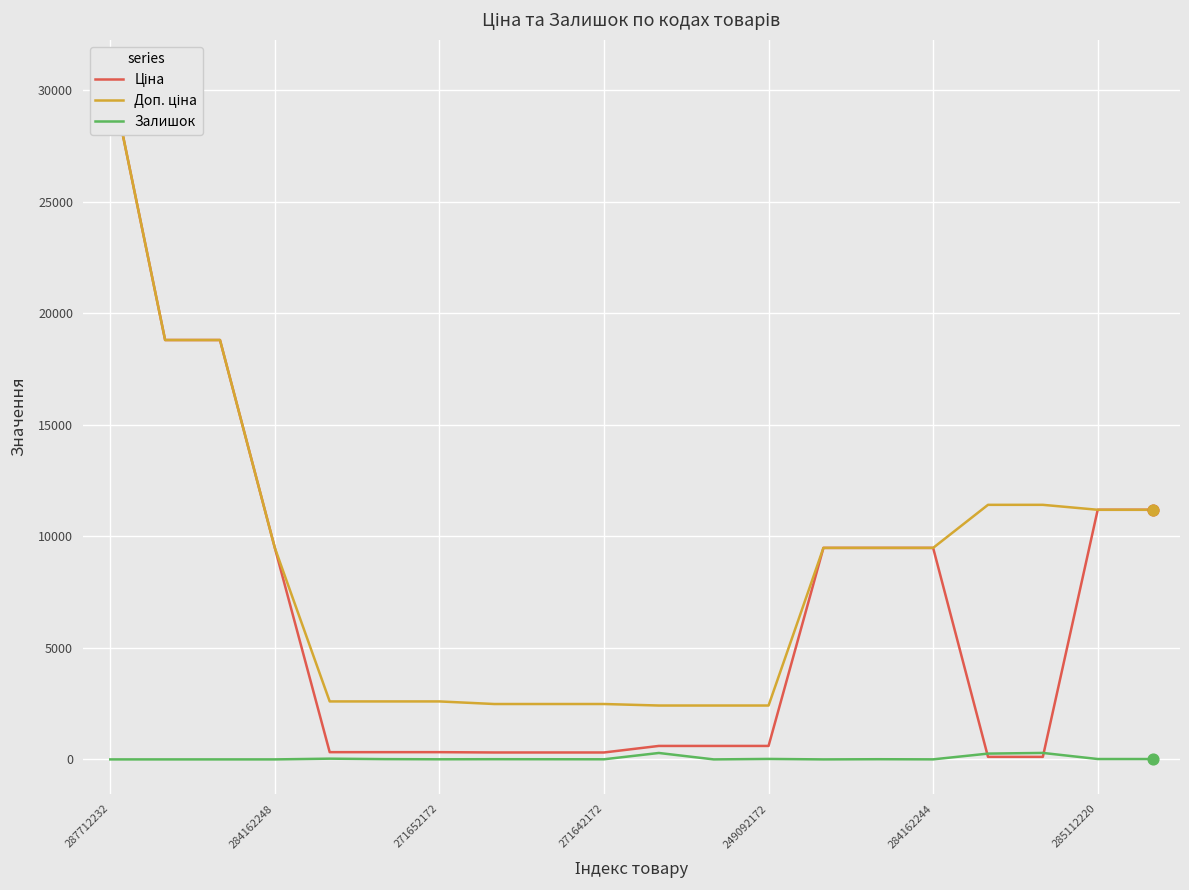

Which series contains the highest Y value?

Ціна